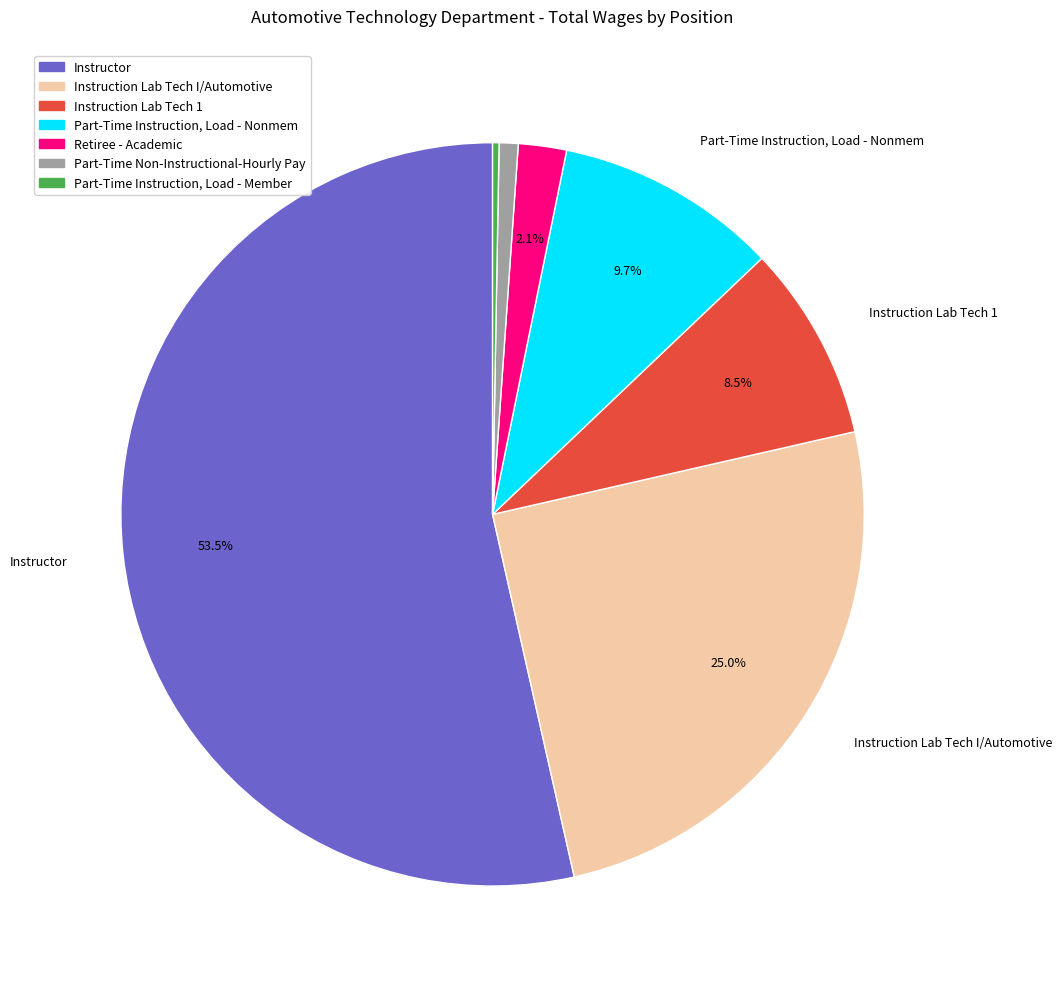

Does any single category account for the majority?

Yes